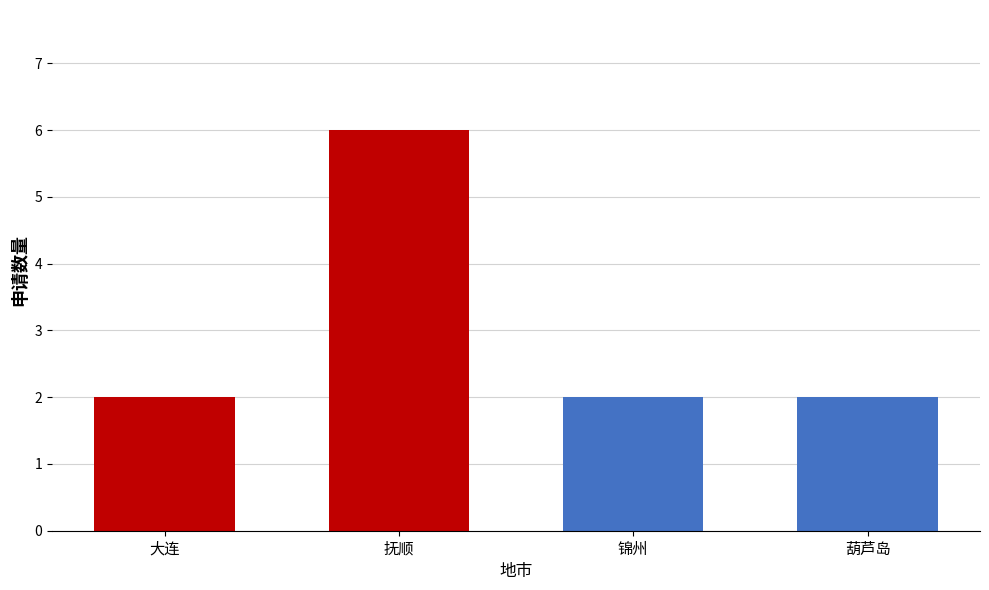

Which label corresponds to the largest value in the chart?

抚顺